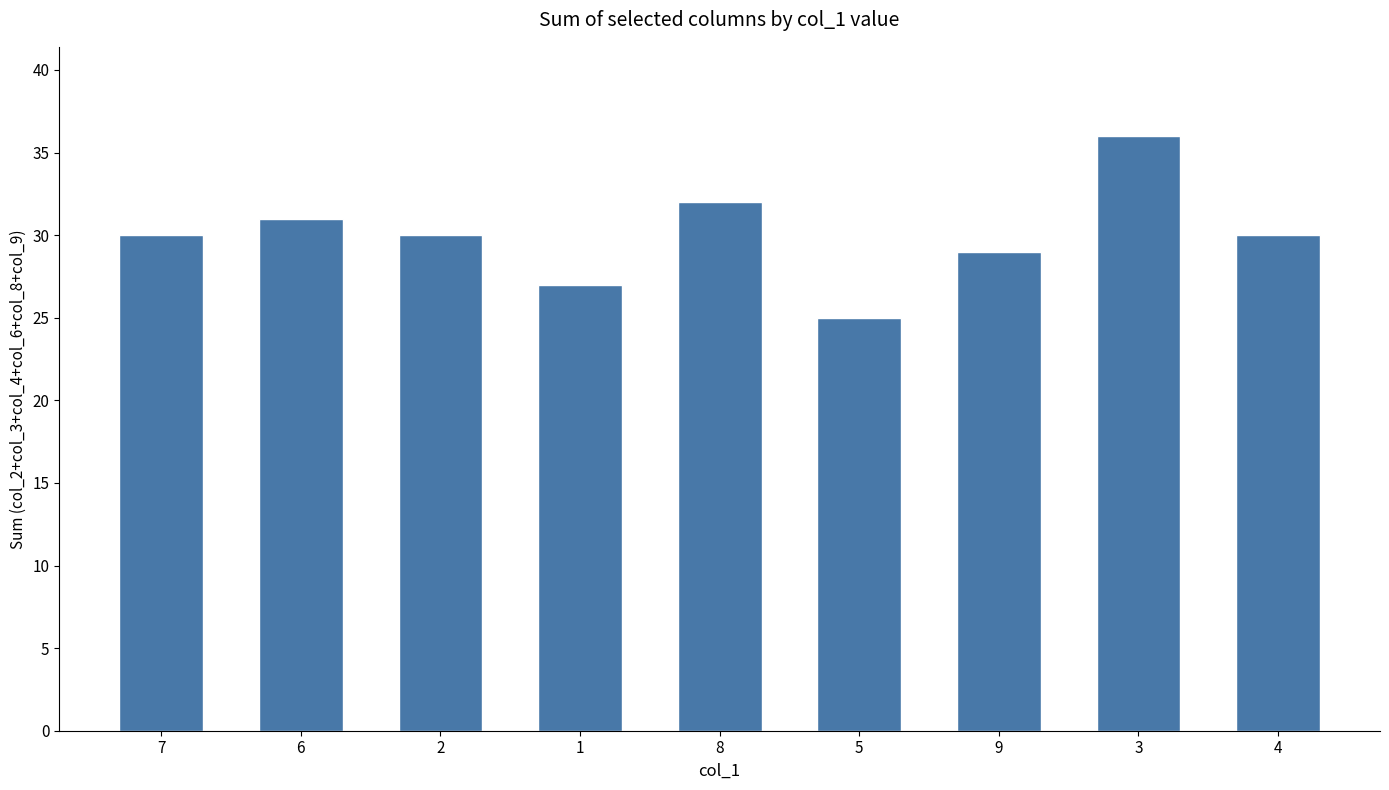

How many distinct data groups are displayed?

1